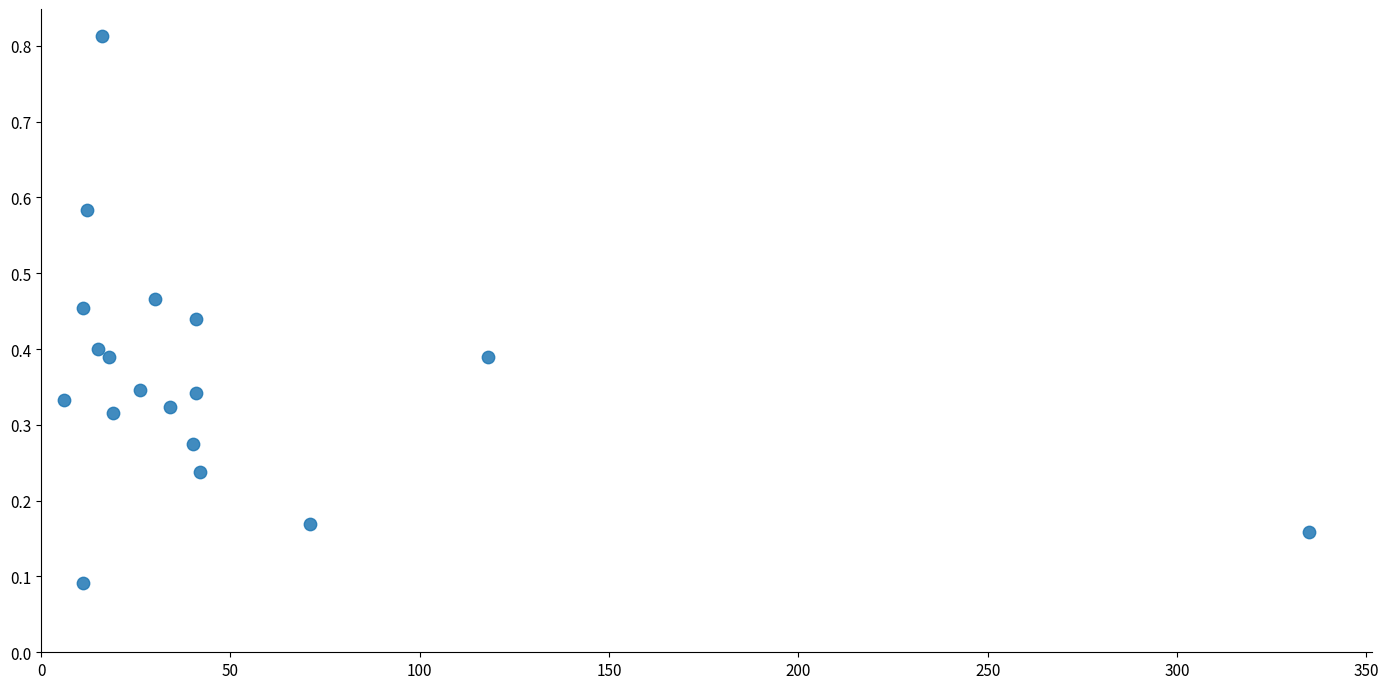

What is the range of X values (max minus min)?

329.0